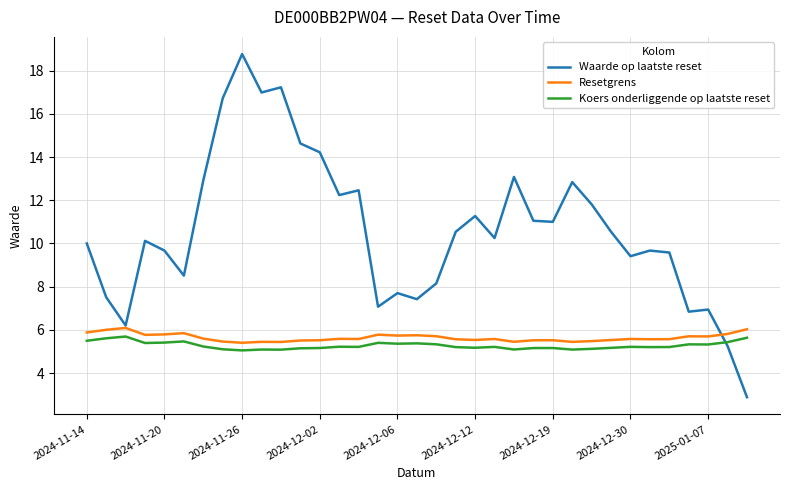

What is the smallest value displayed?

2.9